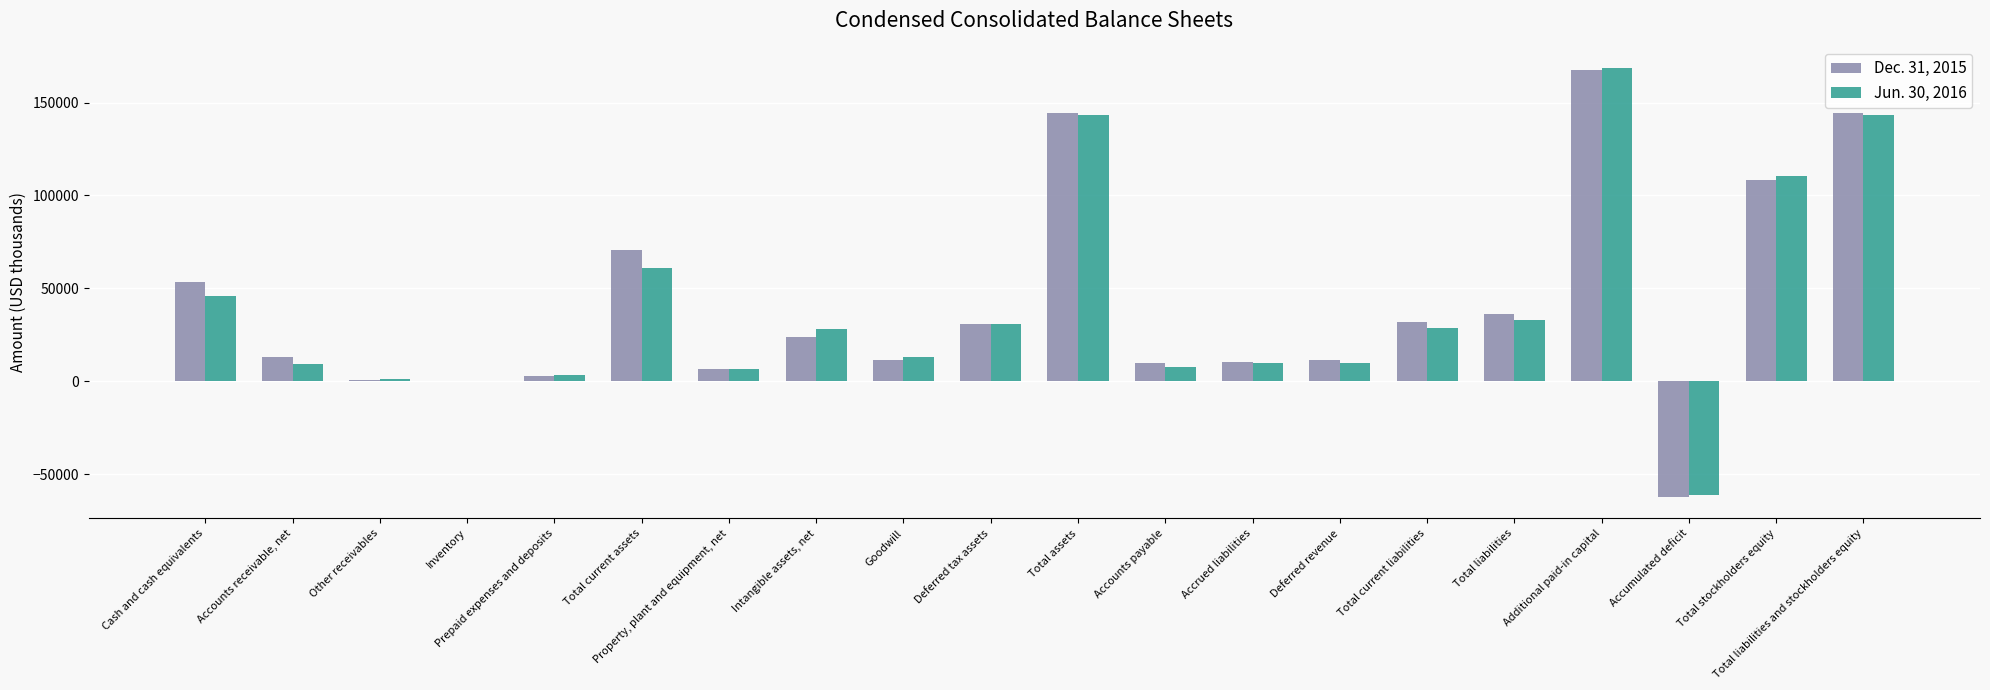

What is the maximum value shown in the chart?

168647